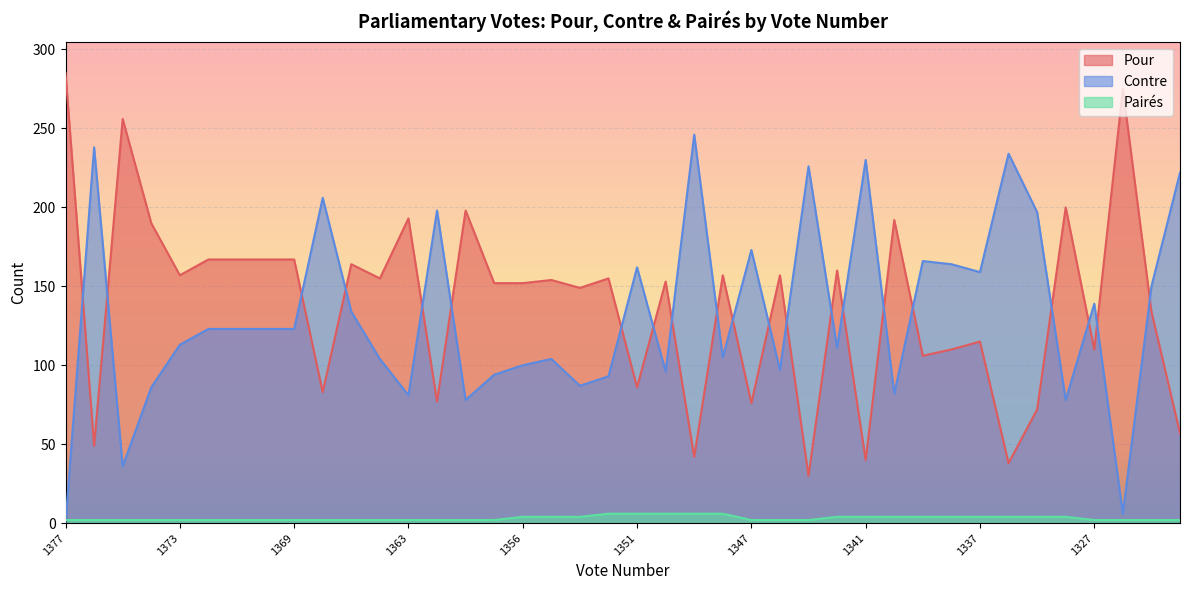

At which label does Contre first exceed 123?

1376